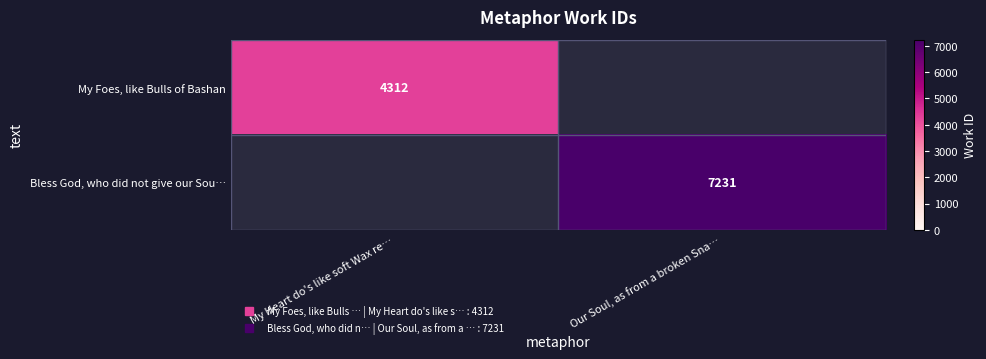

Rank the series at Our Soul, as from a broken Sna… from highest to lowest value.

My Foes, like Bulls of Bashan, Bless God, who did not give our Sou…